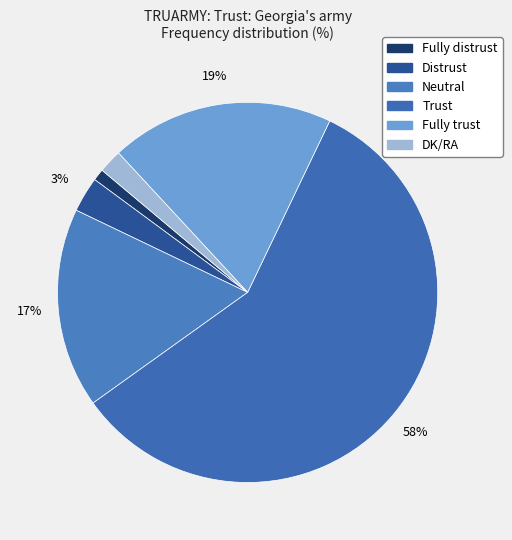

How many segments does this pie chart have?

6